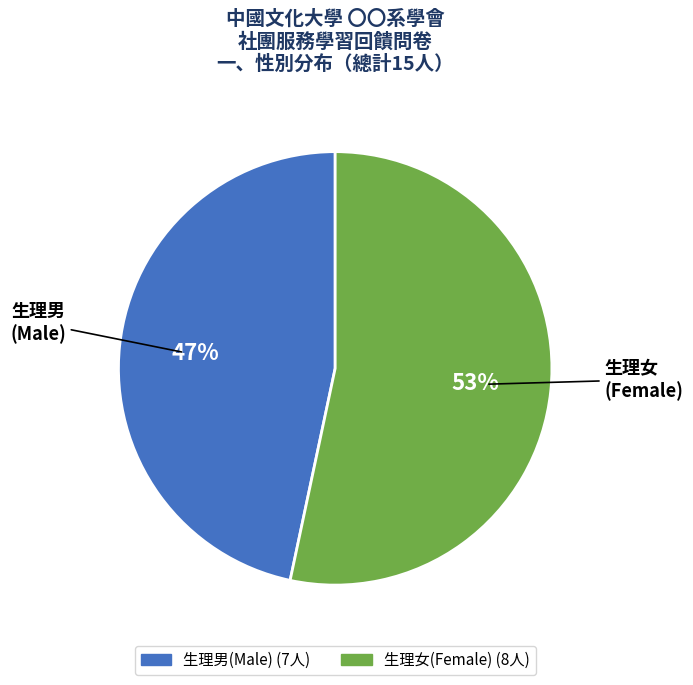

To the nearest percent, what portion does 生理女 represent?

53%